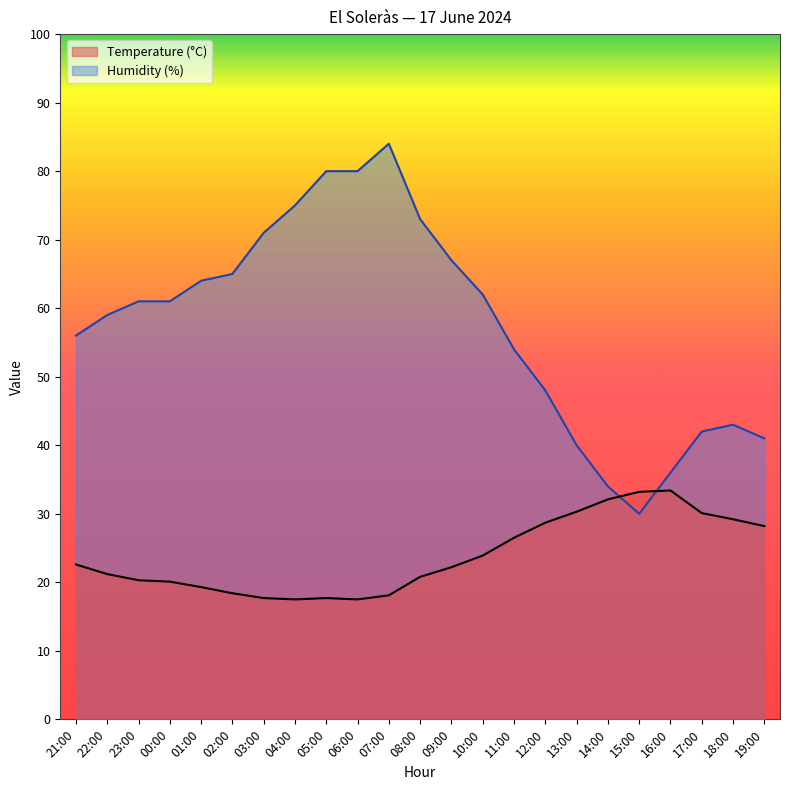

Between which two adjacent categories do Humidity (%) and Temperature (°C) first intersect?

14:00 and 15:00